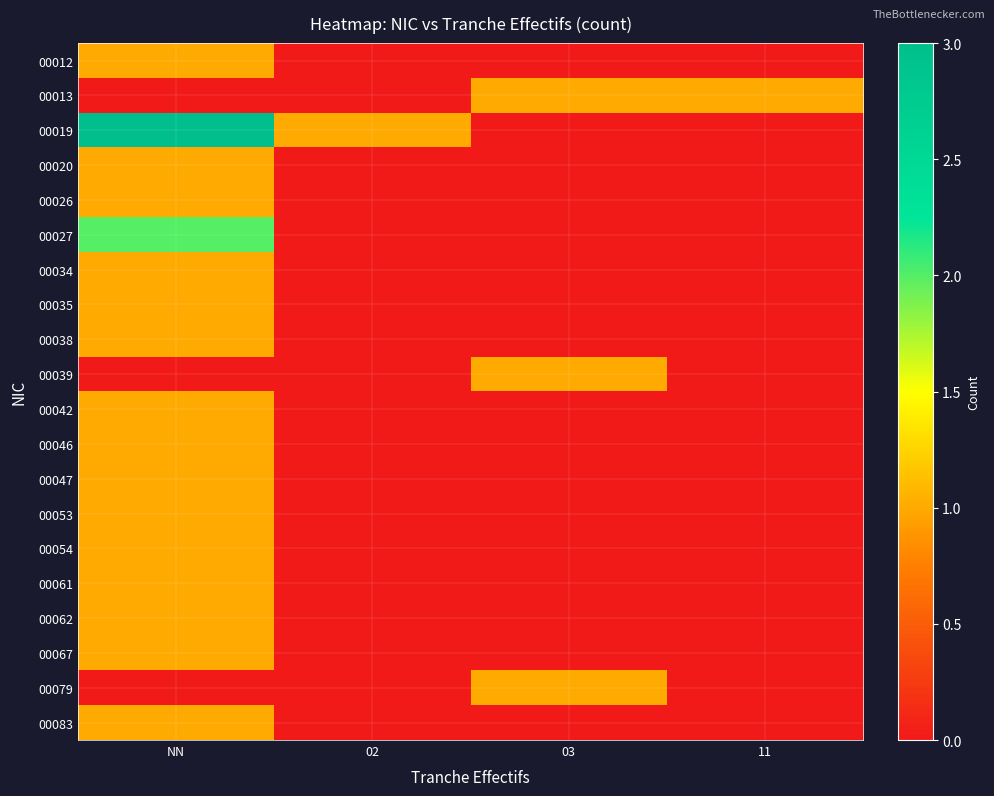

What is the greatest value displayed?

3